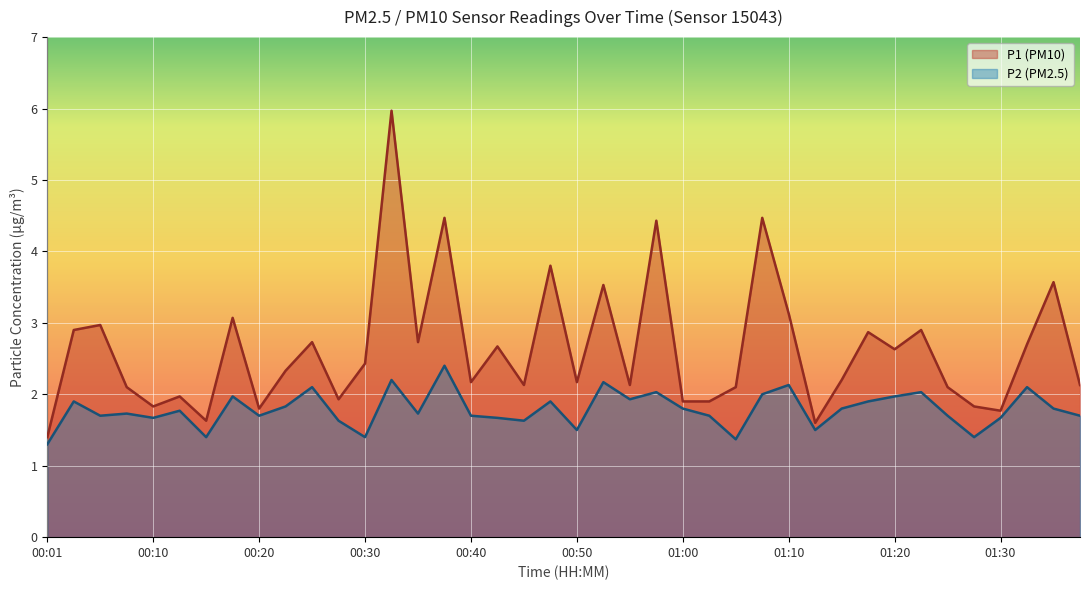

At how many categories does at least one series exceed 5?

1